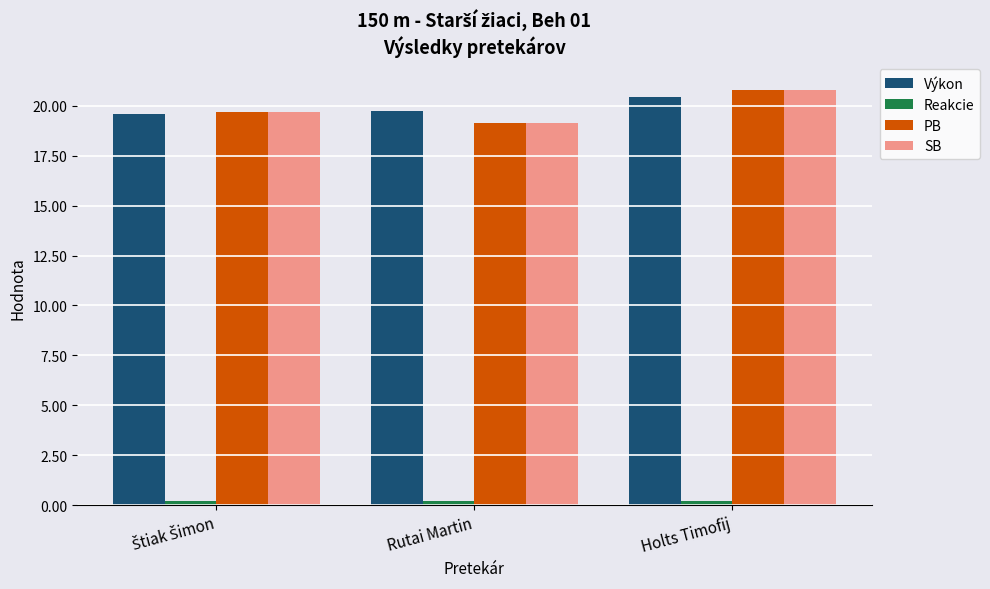

How many data points does each series have?

3